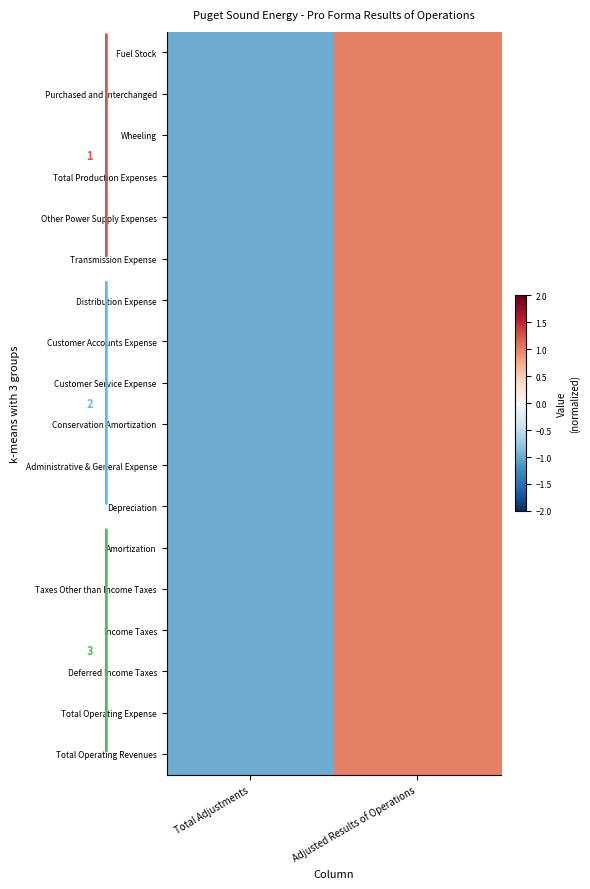

List the series in order of their peak value, highest first.

Wheeling, Deferred Income Taxes, Fuel Stock, Purchased and Interchanged, Total Production Expenses, Other Power Supply Expenses, Transmission Expense, Distribution Expense, Customer Accounts Expense, Customer Service Expense, Conservation Amortization, Administrative & General Expense, Depreciation, Taxes Other than Income Taxes, Income Taxes, Total Operating Revenues, Total Operating Expense, Amortization